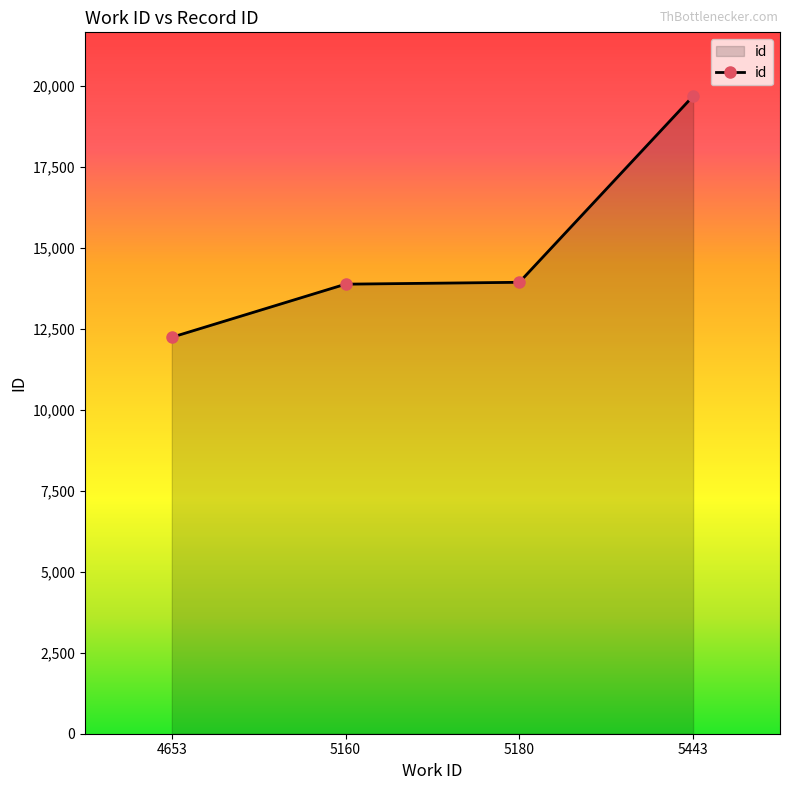

What is the value of the 3rd point from the left?

13936